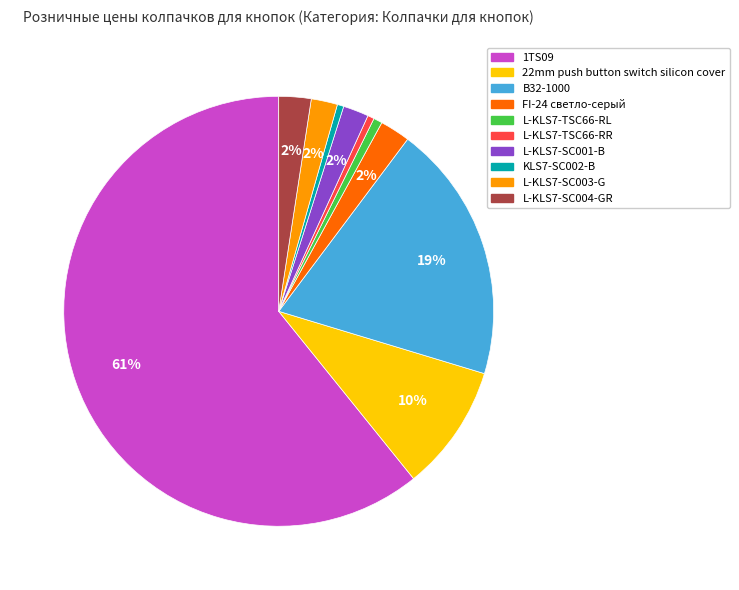

How many segments does this pie chart have?

10